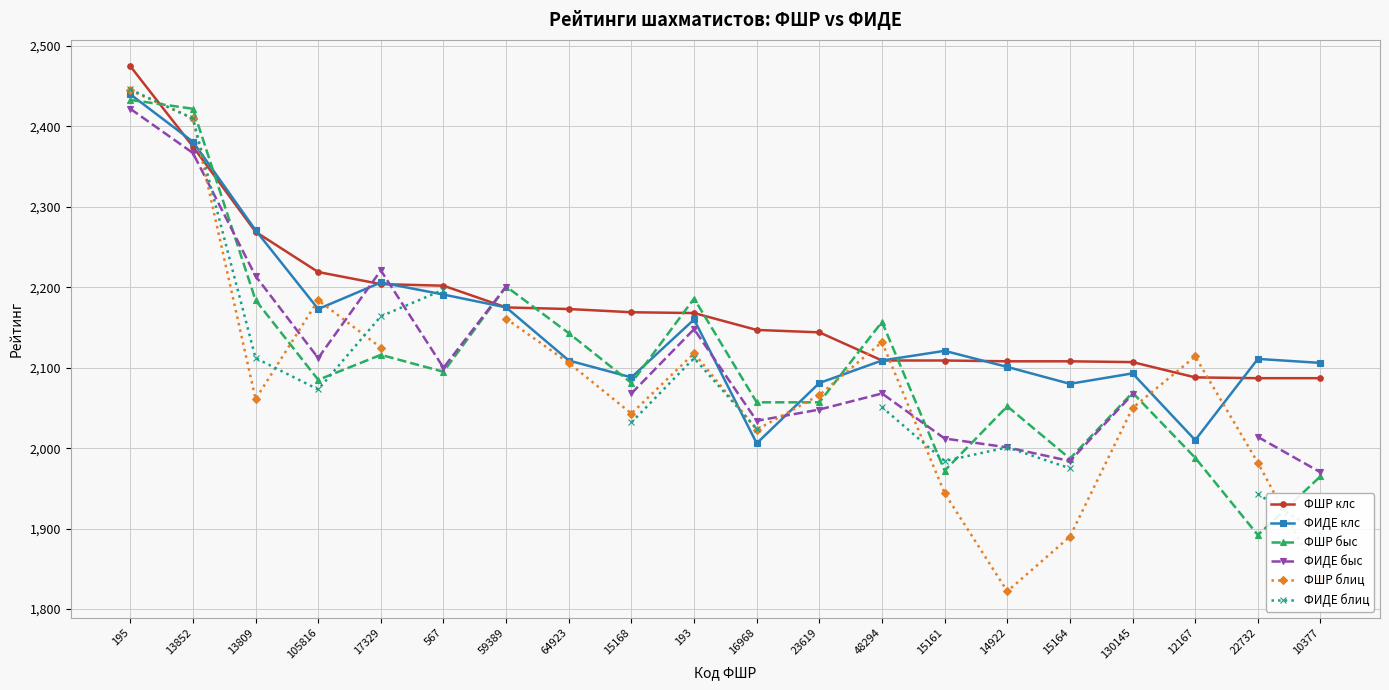

How many values in the ФИДЕ блиц series are below 2112?

9